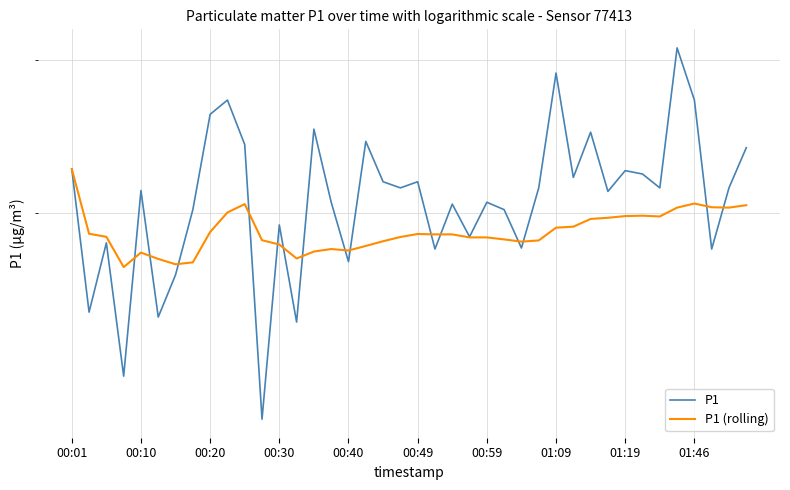

What is the total value across all series at 01:09?

48.3